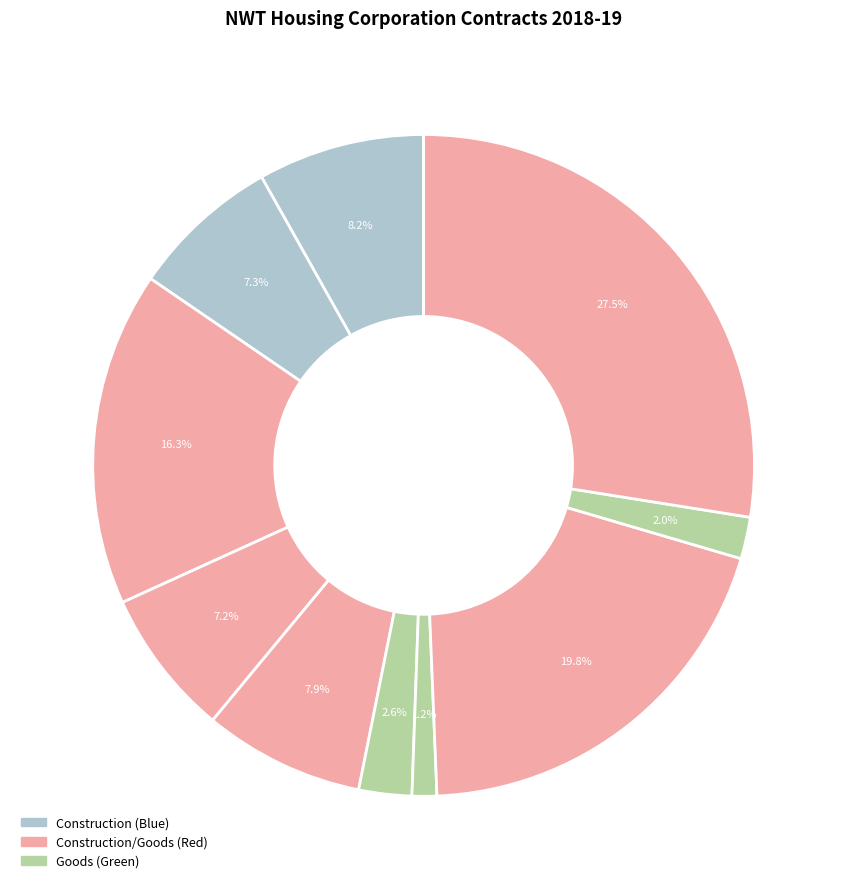

Count the number of slices in the pie.

10